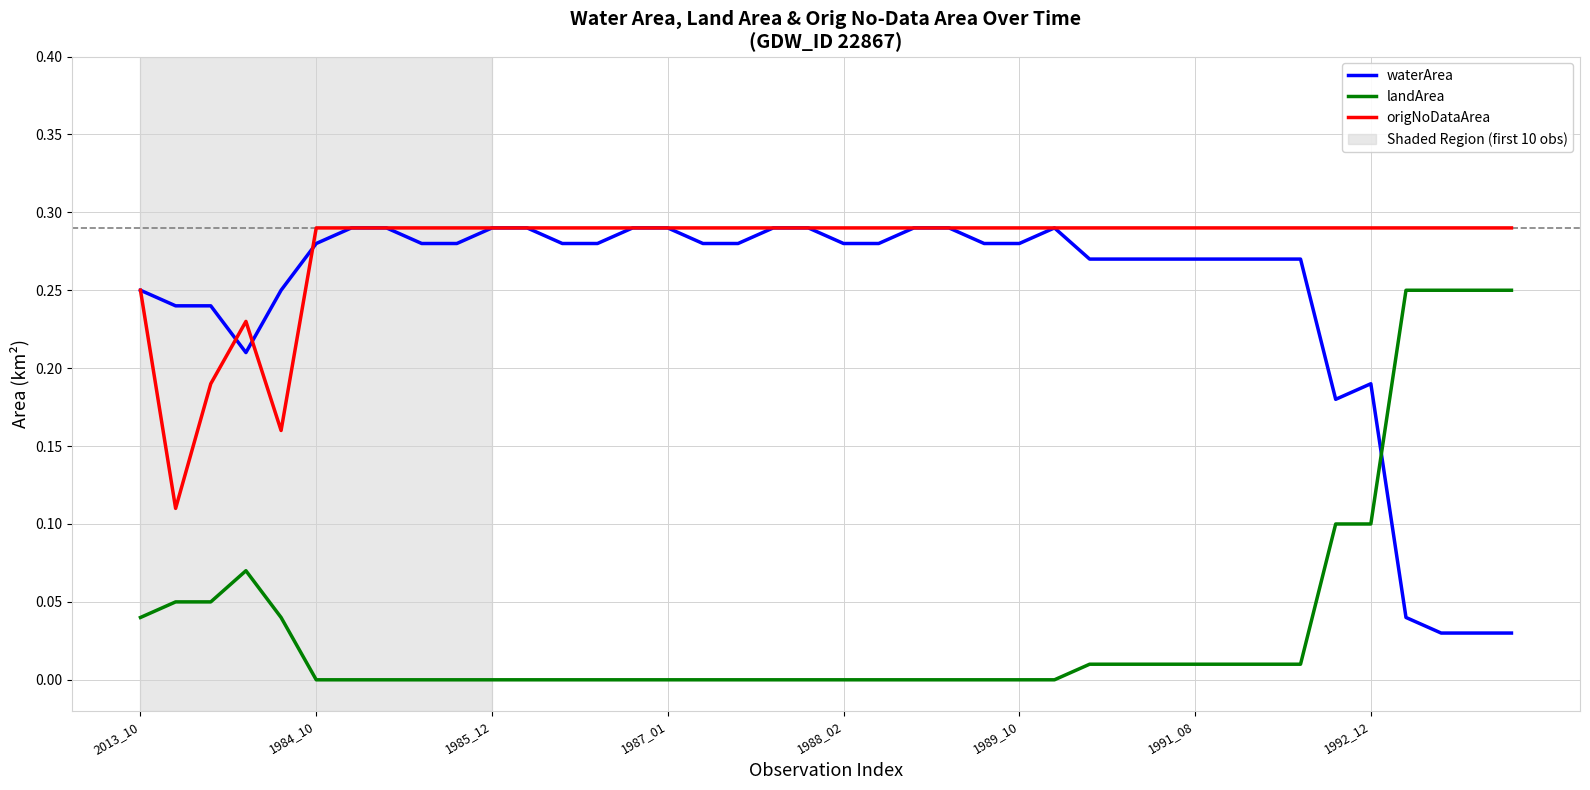

True or false: landArea and origNoDataArea intersect in this chart.

False